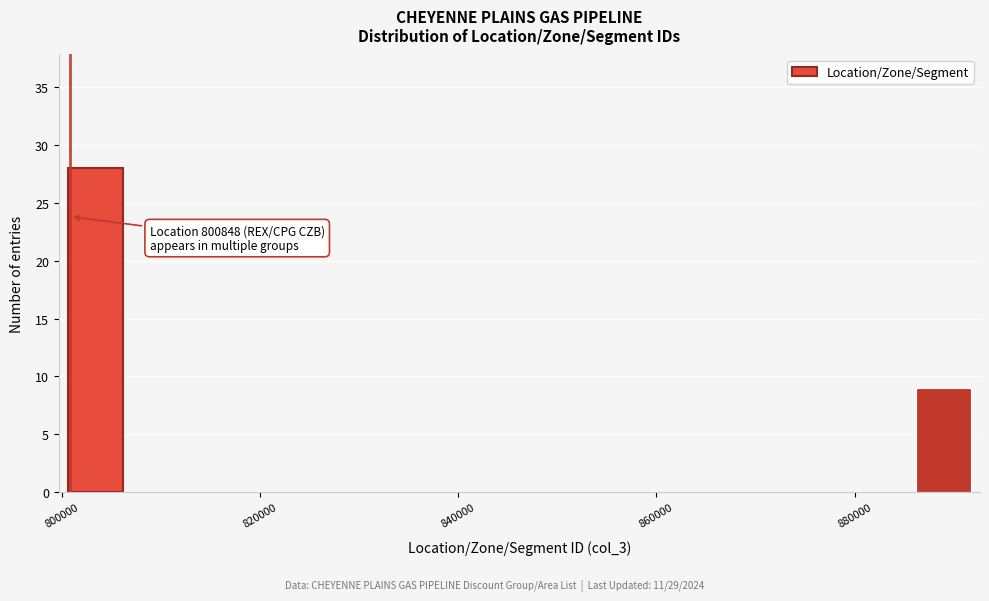

Read against the x-axis, roughly where is the centre of the tallest bar?

804000